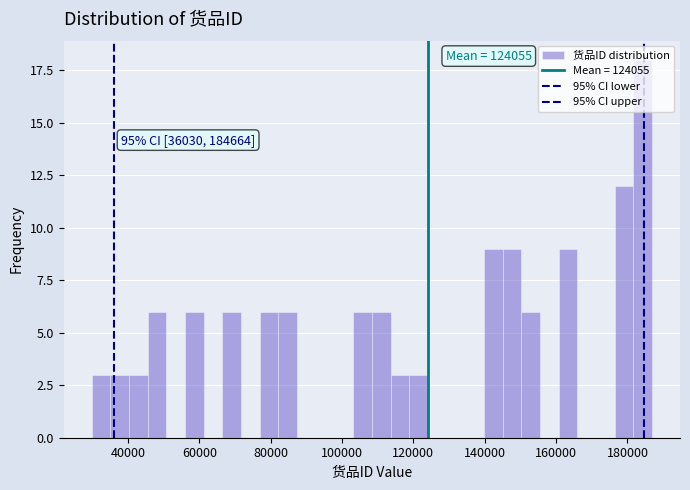

Read against the x-axis, roughly where is the centre of the tallest bar?

184000